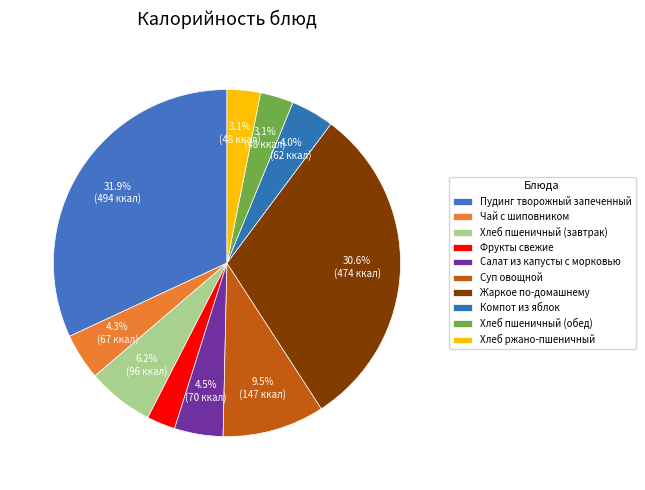

True or false: Хлеб пшеничный (обед) accounts for 3% of the total.

True